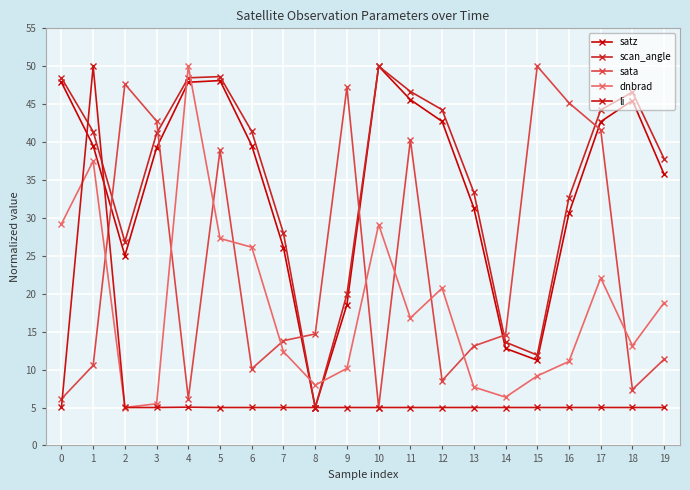

What is the value of the li point at the 17th from the left?

5.0